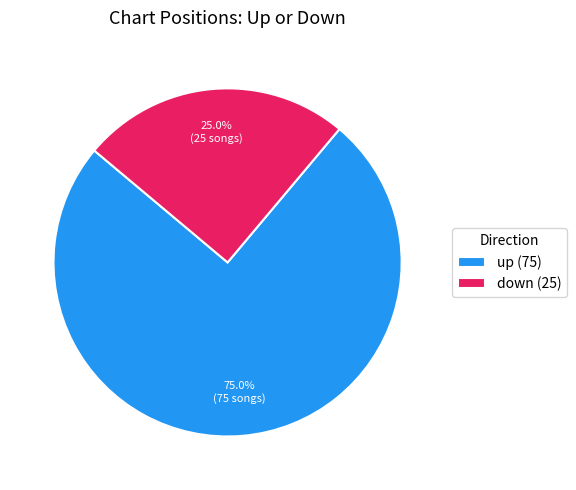

Count the number of slices in the pie.

2